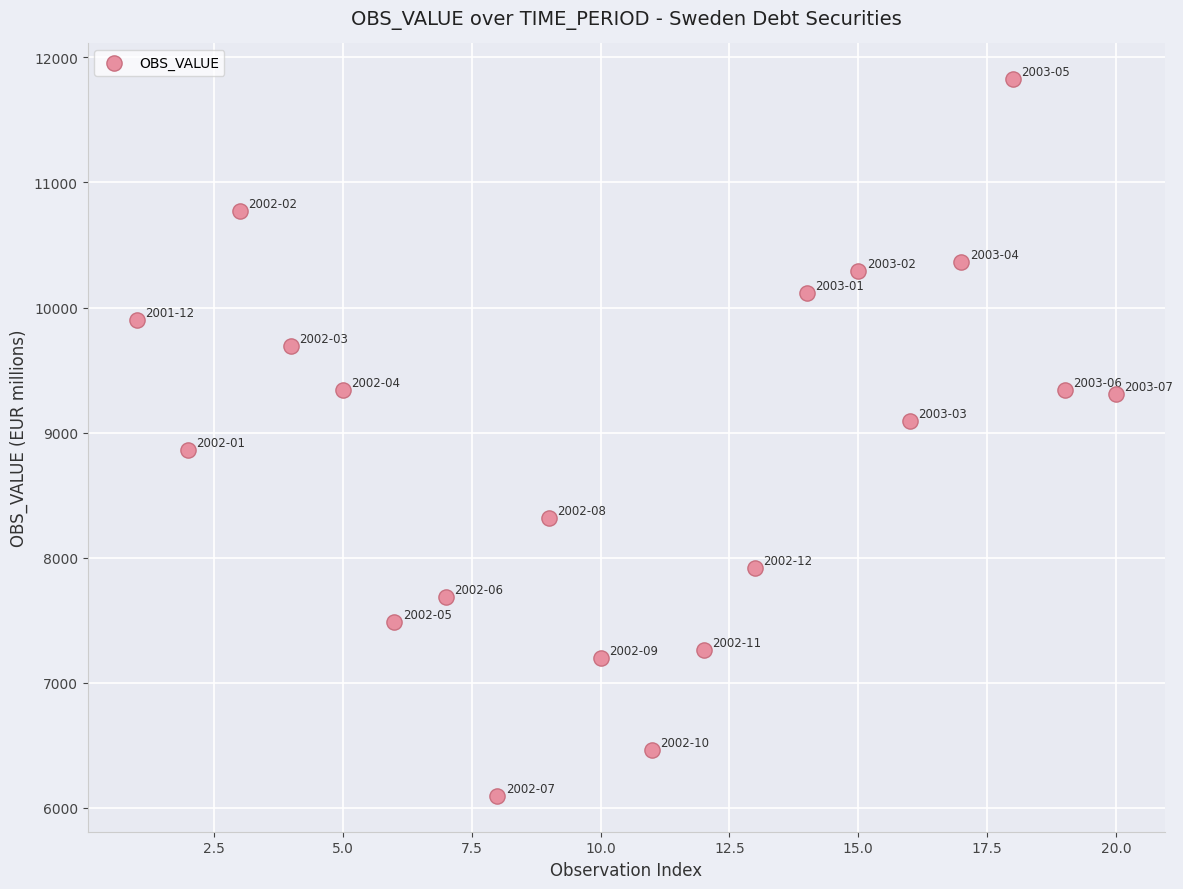

What is the range of X values (max minus min)?

19.0